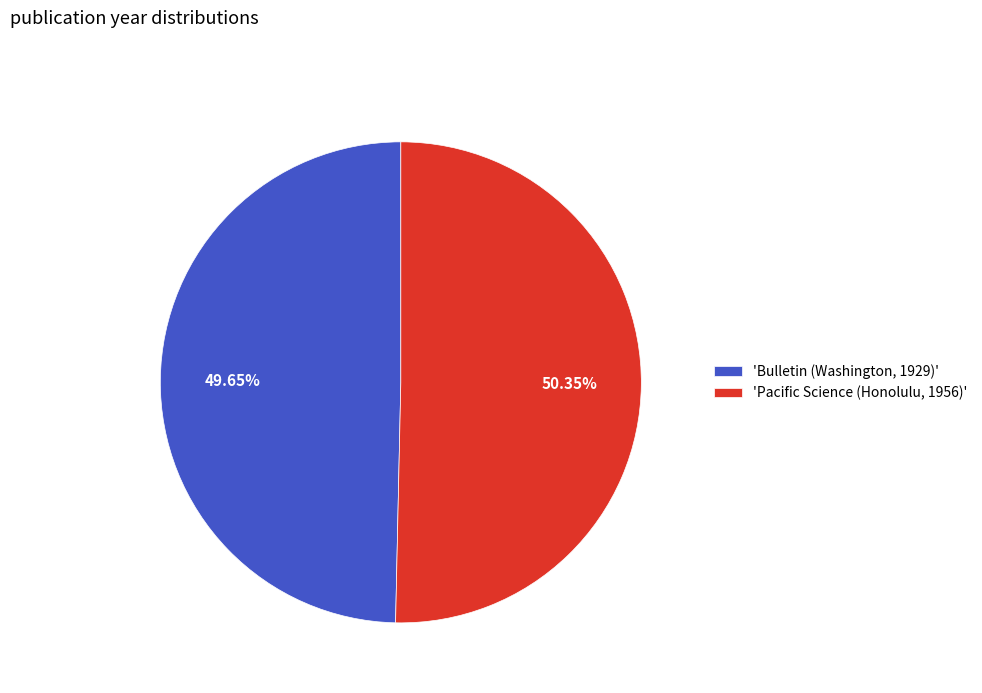

To the nearest percent, what is the difference between the largest and smallest slice percentages?

1%